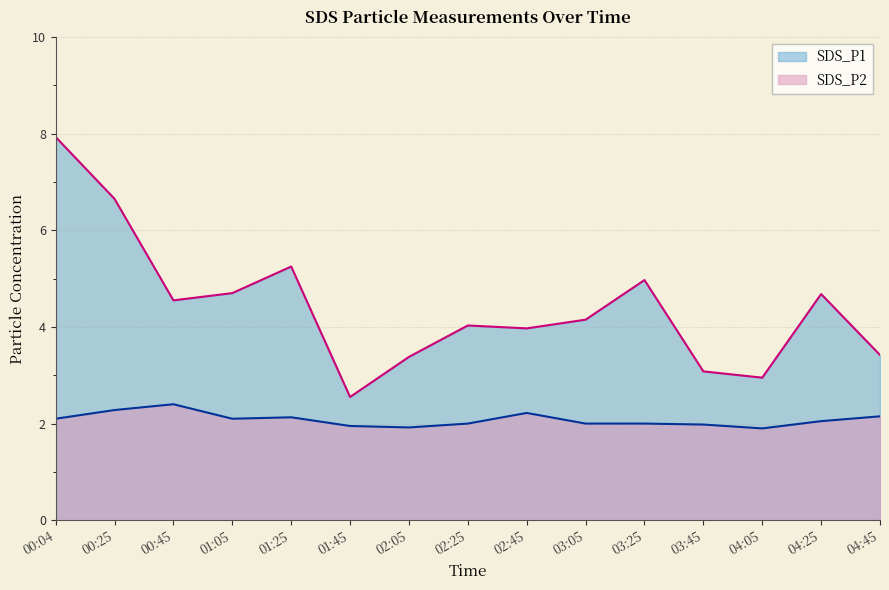

What value does the SDS_P1 series have at 04:05?

3.0